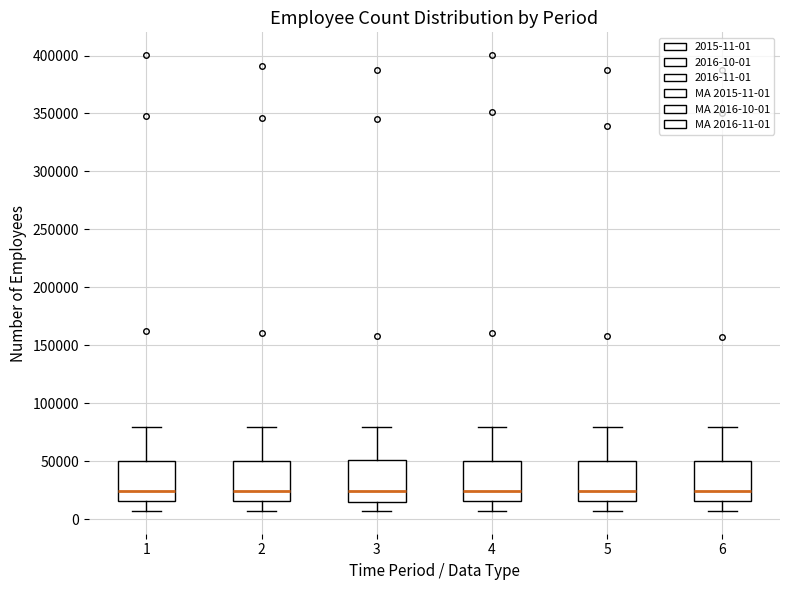

Reading left to right, transcribe this box plot: for each box, give where its median line is, the range the box spans, and where its two whiskers end, as read against the y-axis. The values are not printed on the chart, so give them approximately, as read against the axis.

1: median 25000, box 15000 to 50000, whiskers 5000 to 80000
2: median 25000, box 15000 to 50000, whiskers 5000 to 80000
3: median 25000, box 15000 to 50000, whiskers 5000 to 80000
4: median 25000, box 15000 to 50000, whiskers 5000 to 80000
5: median 25000, box 15000 to 50000, whiskers 5000 to 80000
6: median 25000, box 15000 to 50000, whiskers 5000 to 80000